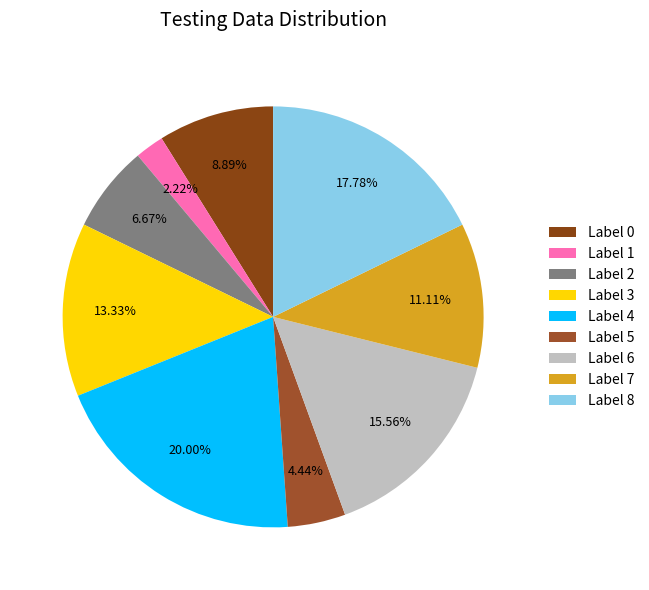

Is there a majority slice in this chart?

No